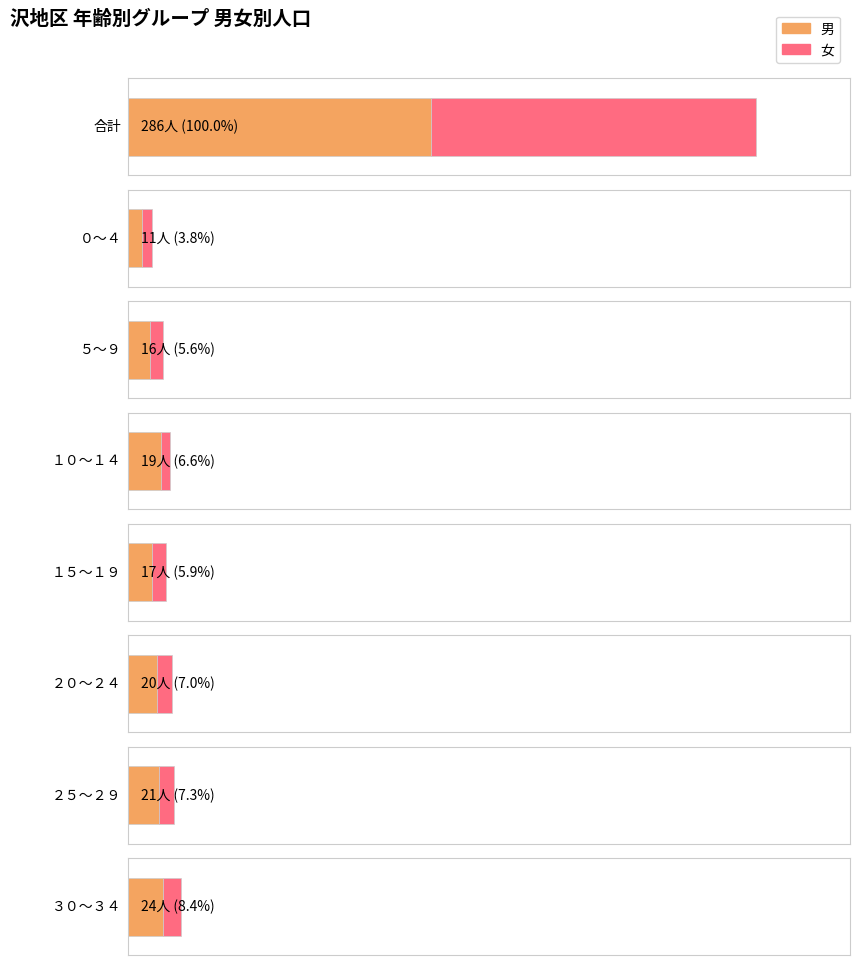

At which category is the sum across all series the highest?

合計